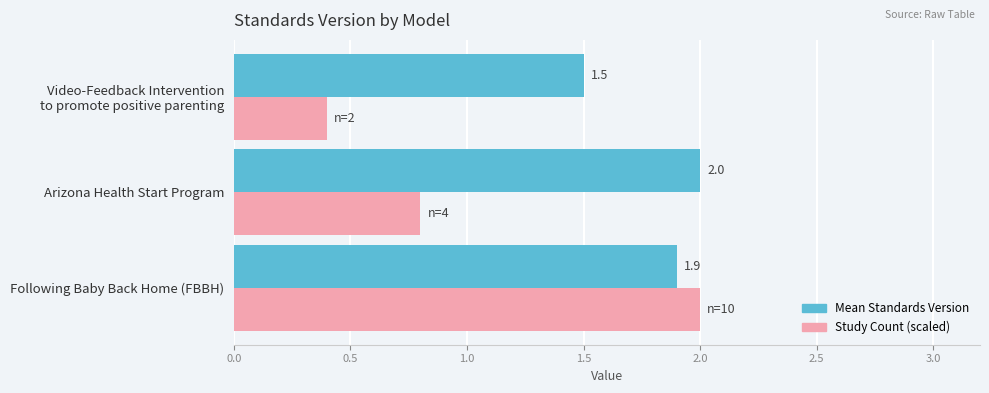

True or false: Study Count (scaled) has a value of 2.0 at Following Baby Back Home (FBBH).

True